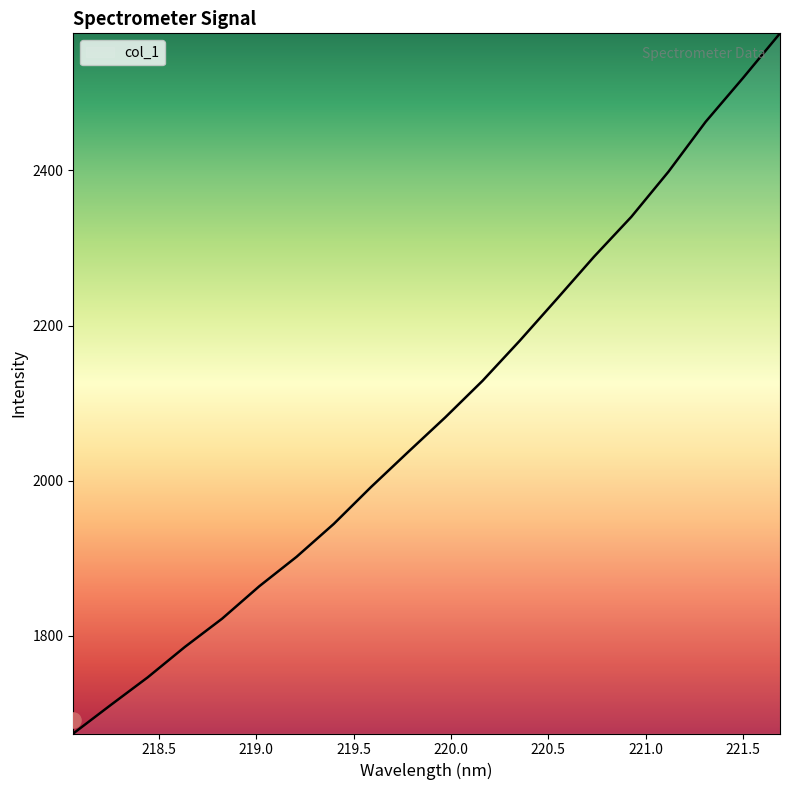

Between 221.4993 and 219.2067, which is larger?

221.4993